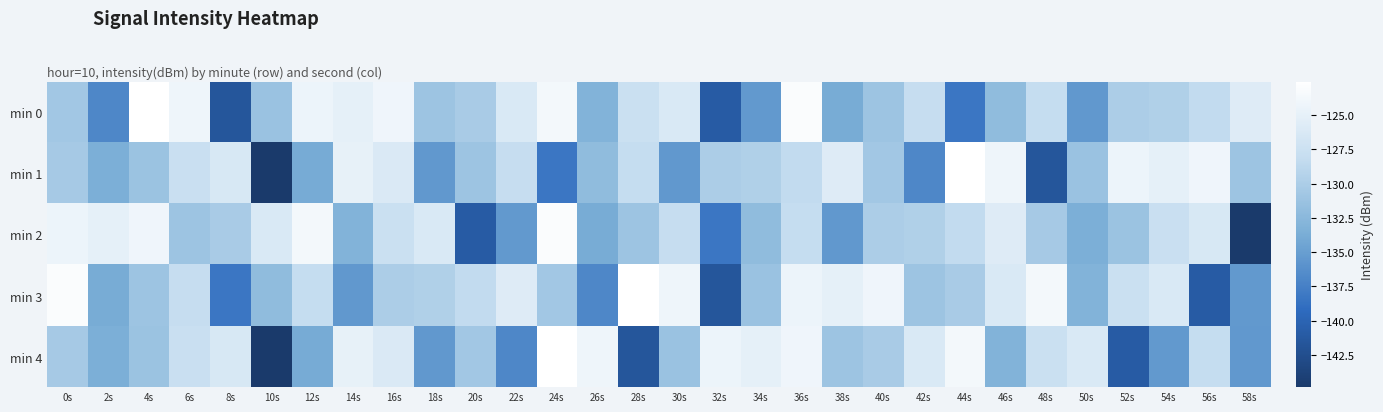

What is the greatest value displayed?

-122.6